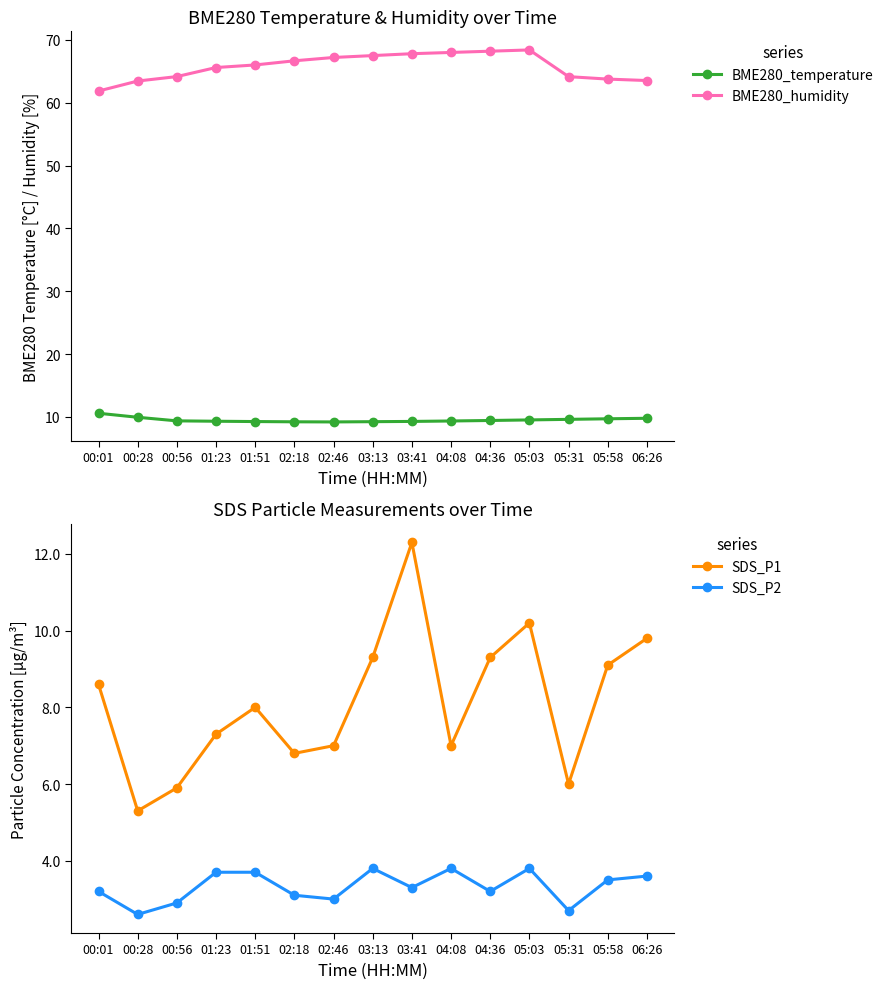

The value of BME280_humidity at 01:23 is 65.6. True or false?

True